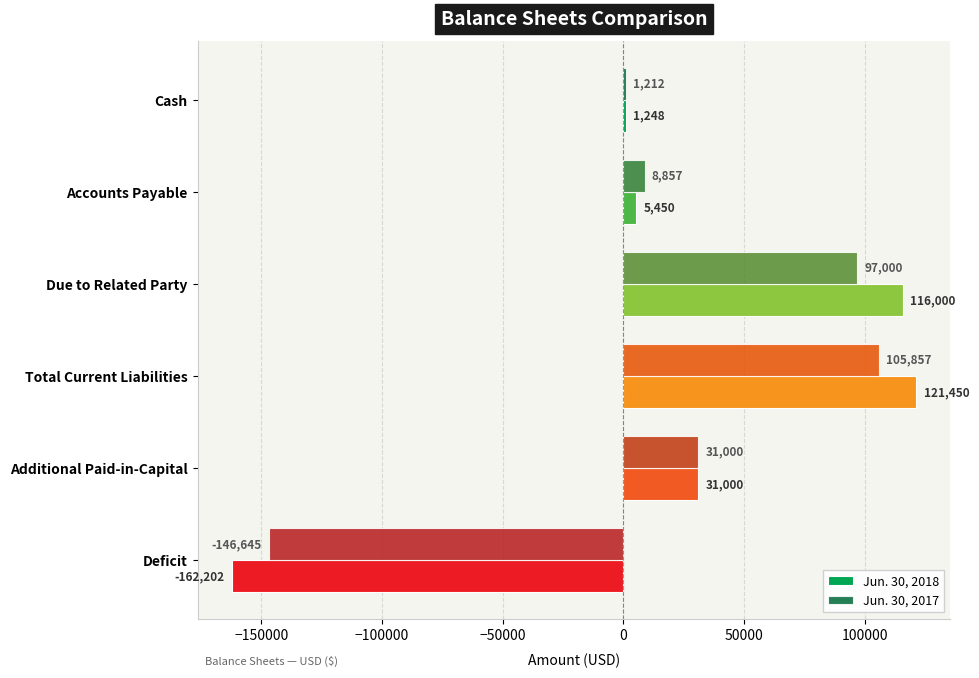

Rank the categories by Jun. 30, 2017 value from lowest to highest.

Deficit, Cash, Accounts Payable, Additional Paid-in-Capital, Due to Related Party, Total Current Liabilities